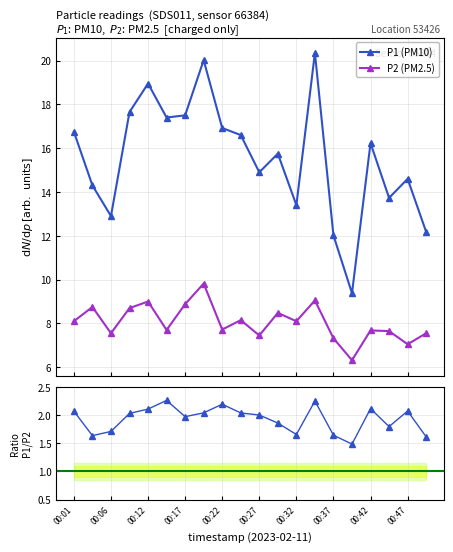

What is the spread (max minus min) of values at 19?

10.6